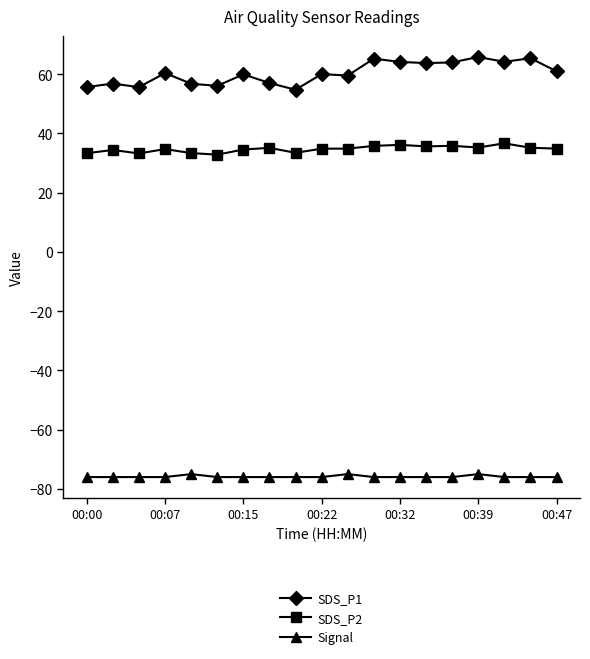

Rank the series by their maximum value, from lowest to highest.

Signal, SDS_P2, SDS_P1